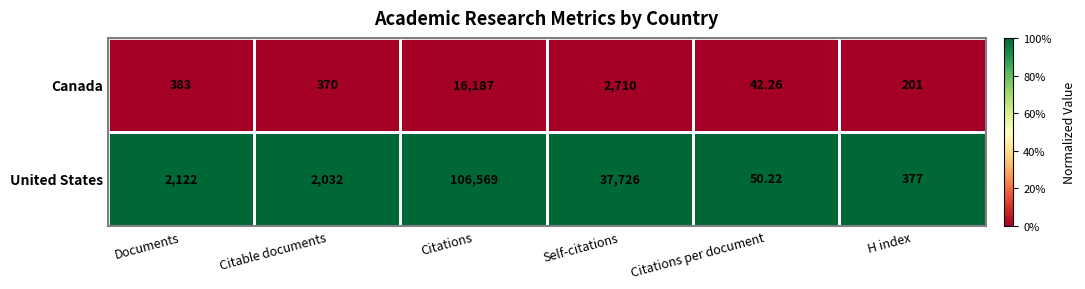

Which series has the largest total across all categories?

United States